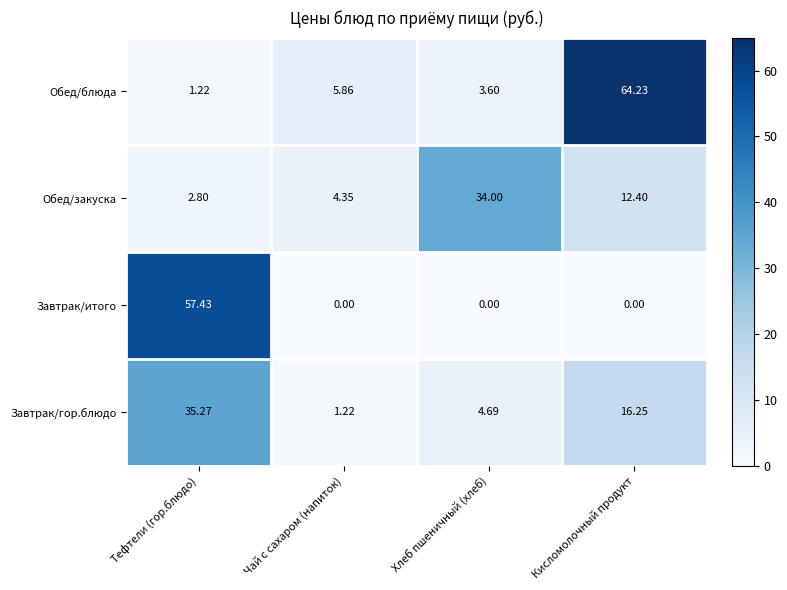

Is the value of Обед/закуска at Хлеб пшеничный (хлеб) greater than the value of Обед/блюда at Тефтели (гор.блюдо)?

Yes